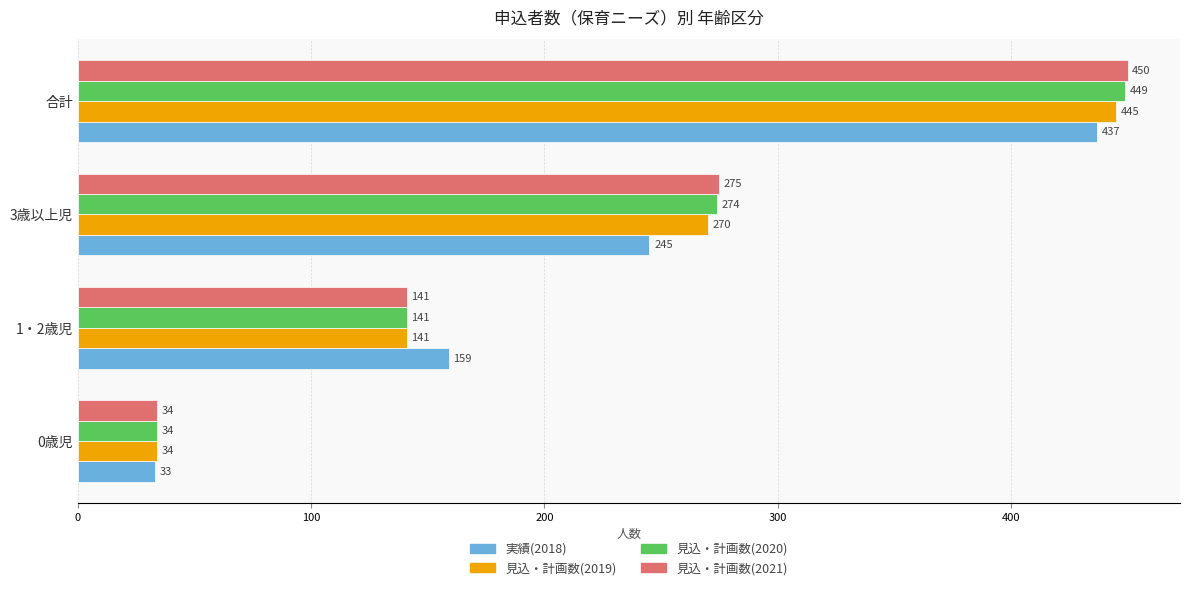

At which category is the sum across all series the highest?

合計